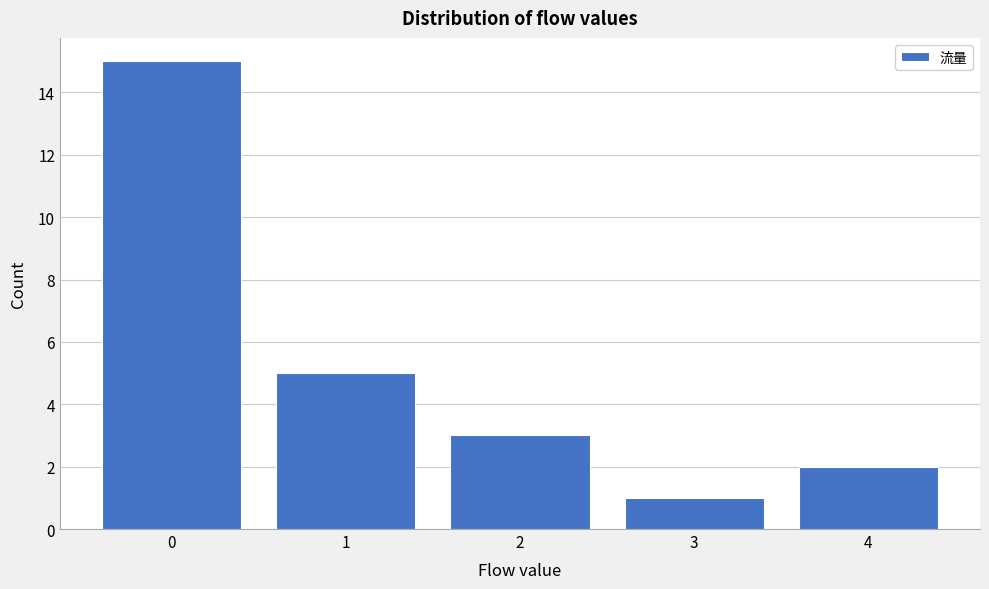

Reading left to right, transcribe this chart: for each bar, give the range it covers on the x-axis and its height. The values are not printed on the chart, so give them approximately, as read against the axis.

-0.5 to 0.5: 15
0.5 to 1.5: 5
1.5 to 2.5: 3
2.5 to 3.5: 1
3.5 to 4.5: 2